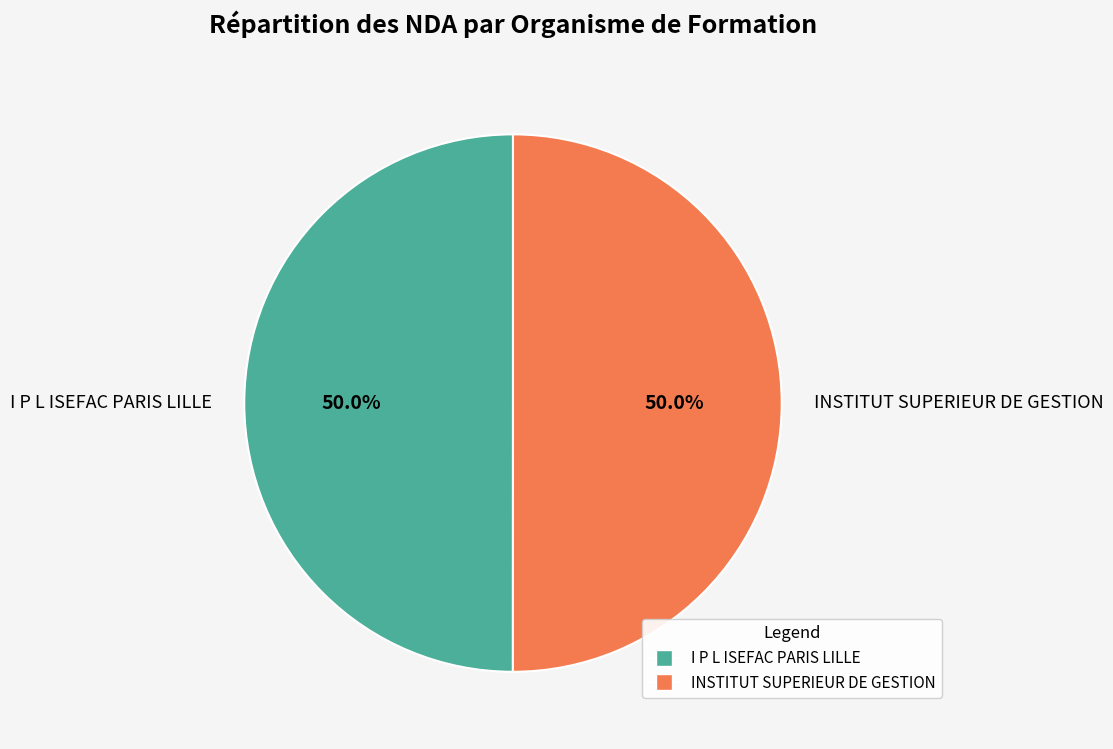

How many segments does this pie chart have?

2